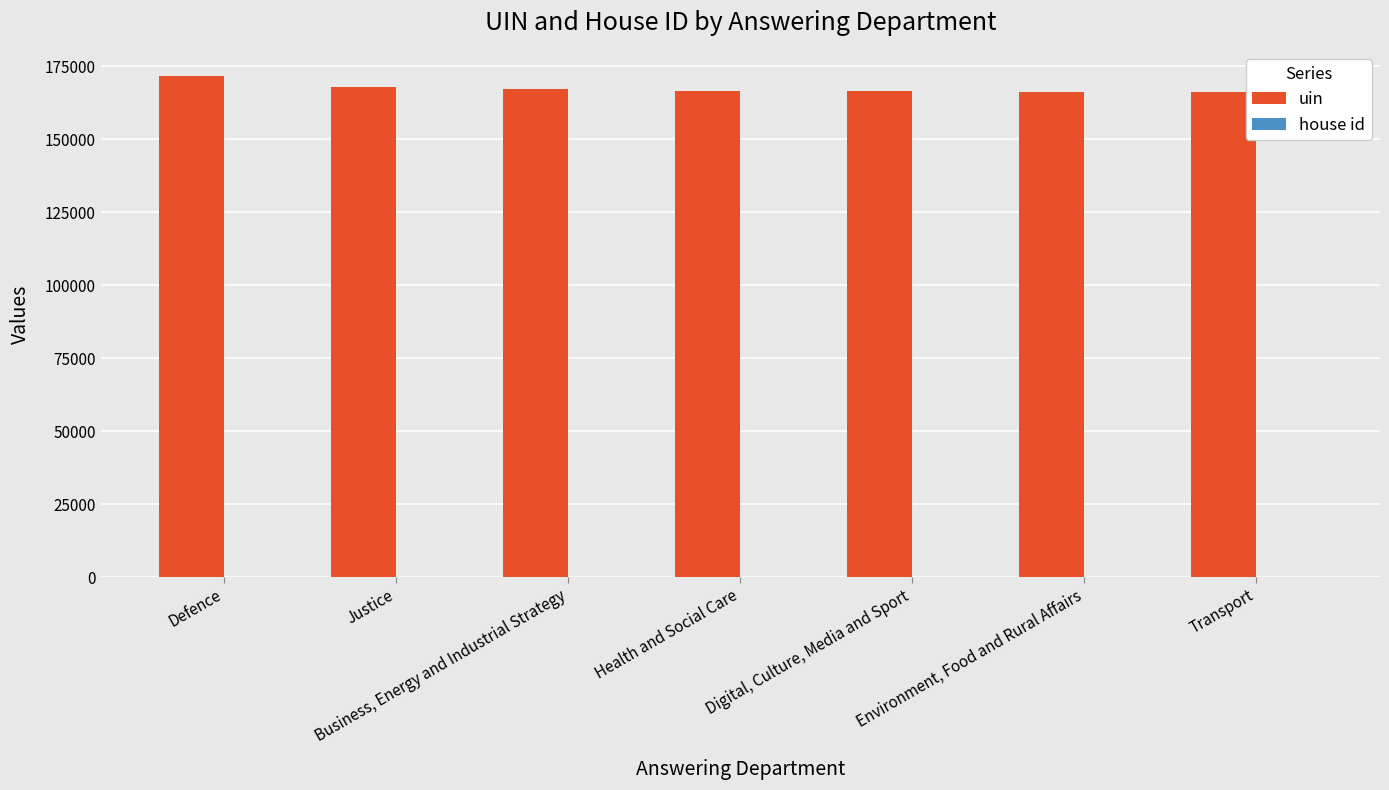

What is the sum of all uin values?

1172807